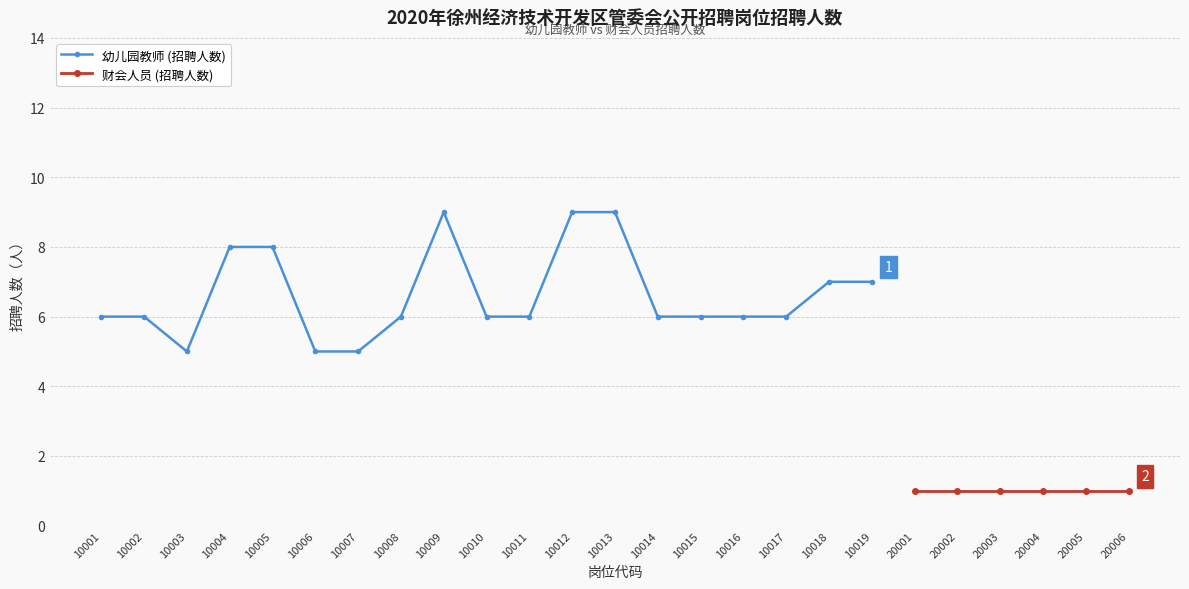

At which label is the value closest to 7?

10018